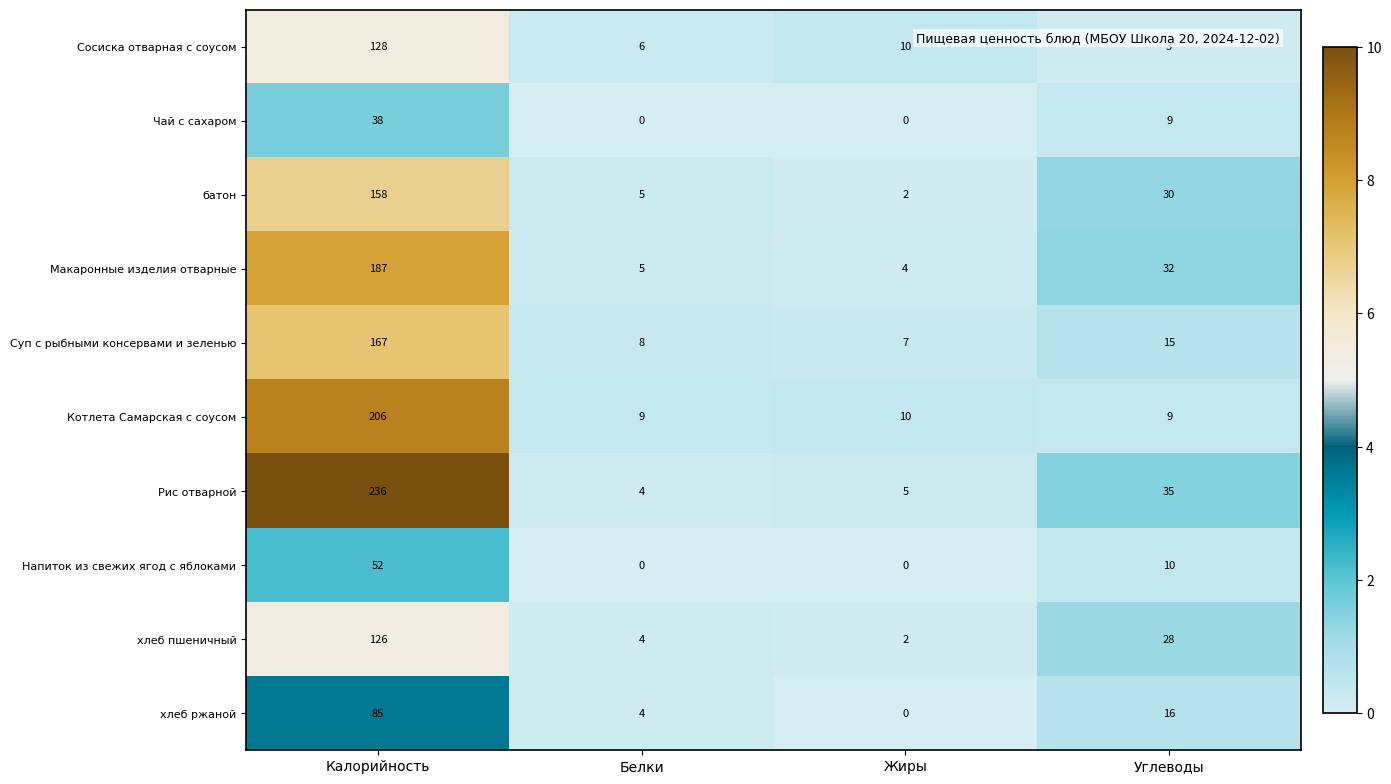

The value of Рис отварной at Жиры is 5. True or false?

True